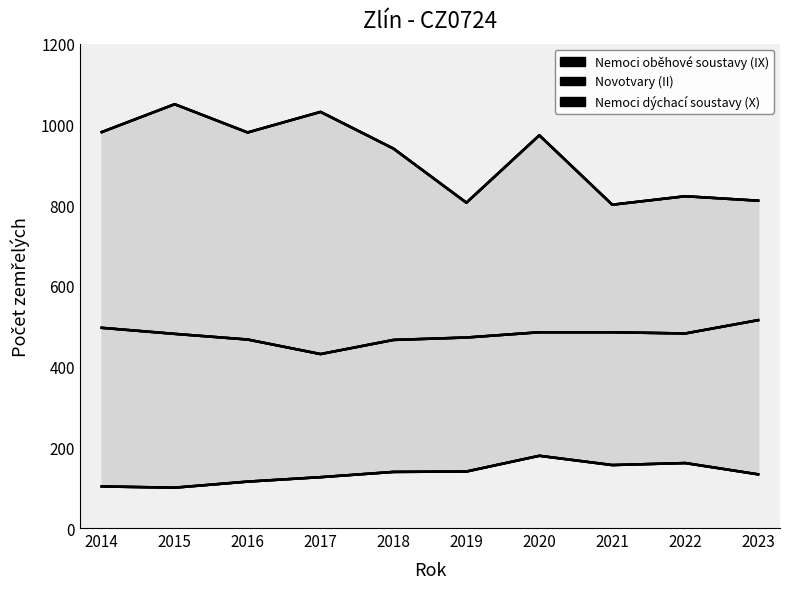

How many distinct data groups are displayed?

3